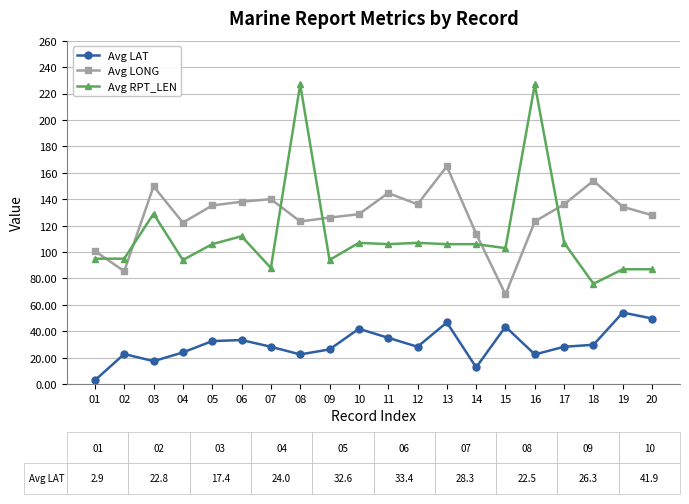

What is the spread (max minus min) of values at 13?

118.2